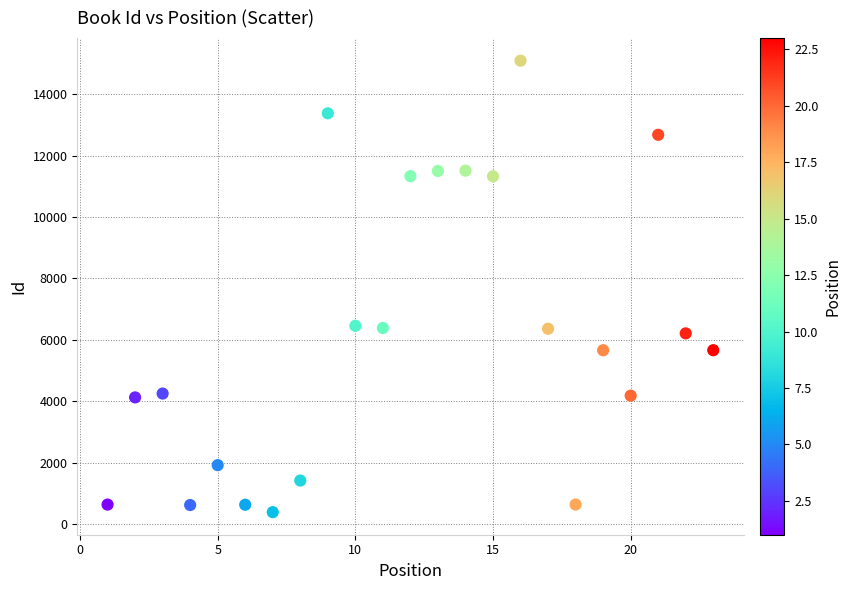

What is the range of X values (max minus min)?

22